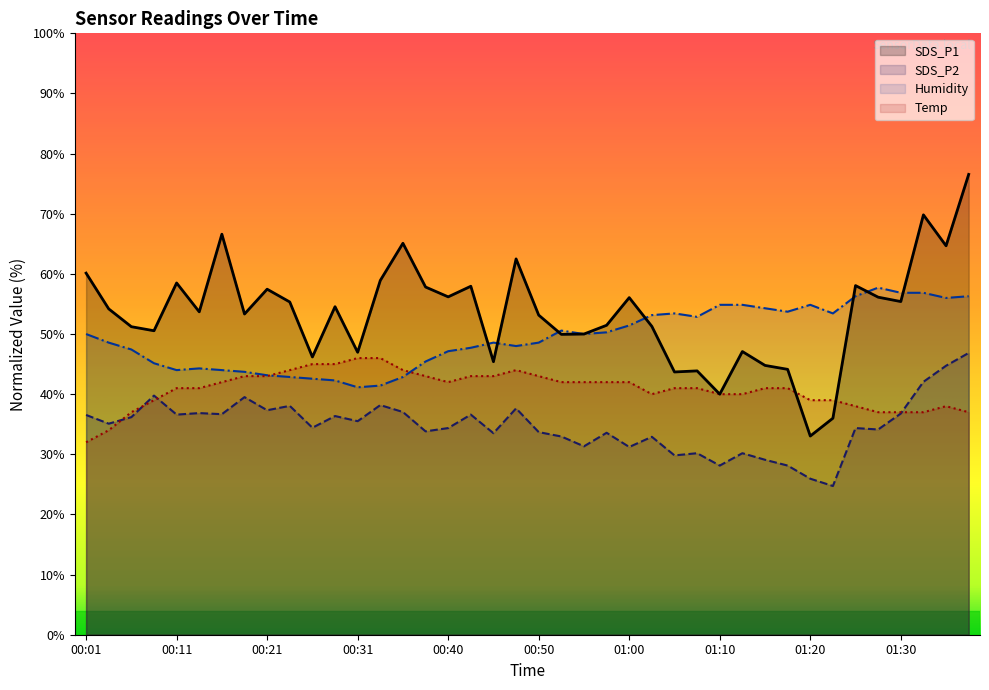

Which series has the largest total across all categories?

SDS_P1